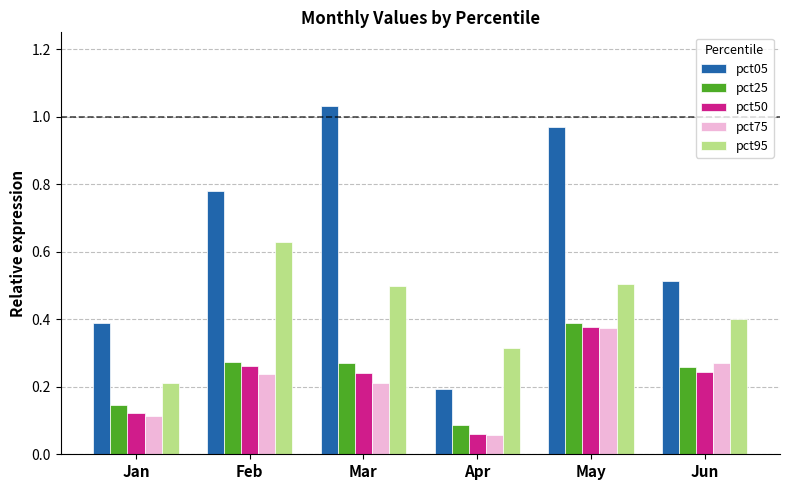

What is the total value across all series at Mar?

2.3